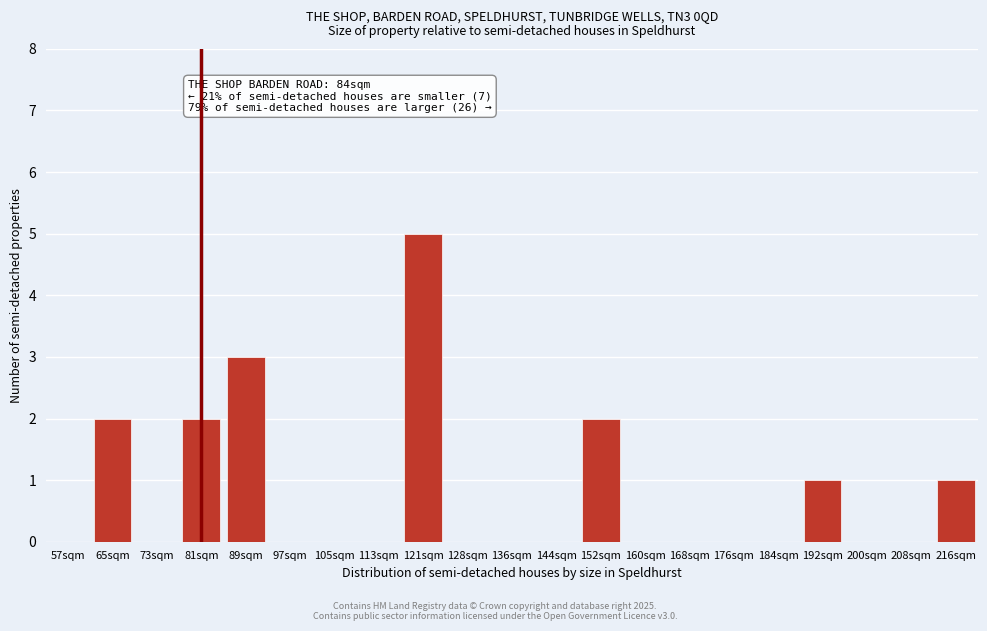

Reading left to right, transcribe all the data shown in this chart.

57sqm=0	65sqm=2	73sqm=0	81sqm=2	89sqm=3	97sqm=0	105sqm=0	113sqm=0	121sqm=5	128sqm=0	136sqm=0	144sqm=0	152sqm=2	160sqm=0	168sqm=0	176sqm=0	184sqm=0	192sqm=1	200sqm=0	208sqm=0	216sqm=1